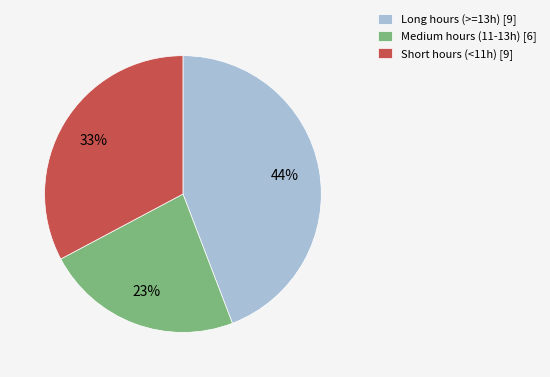

To the nearest percent, what is the difference between the largest and smallest slice percentages?

21%